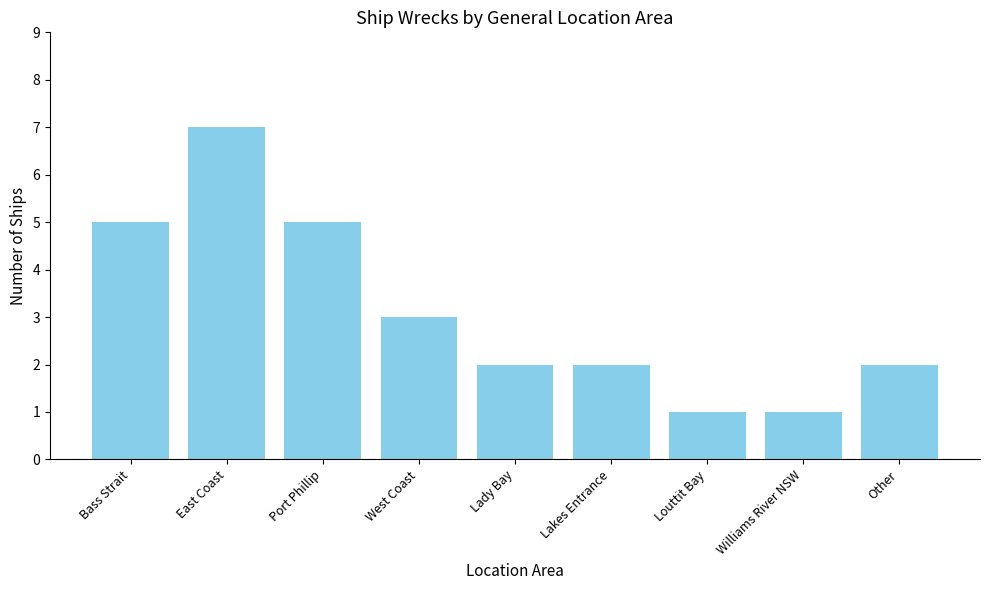

Is it true that the value at Other is 1?

False